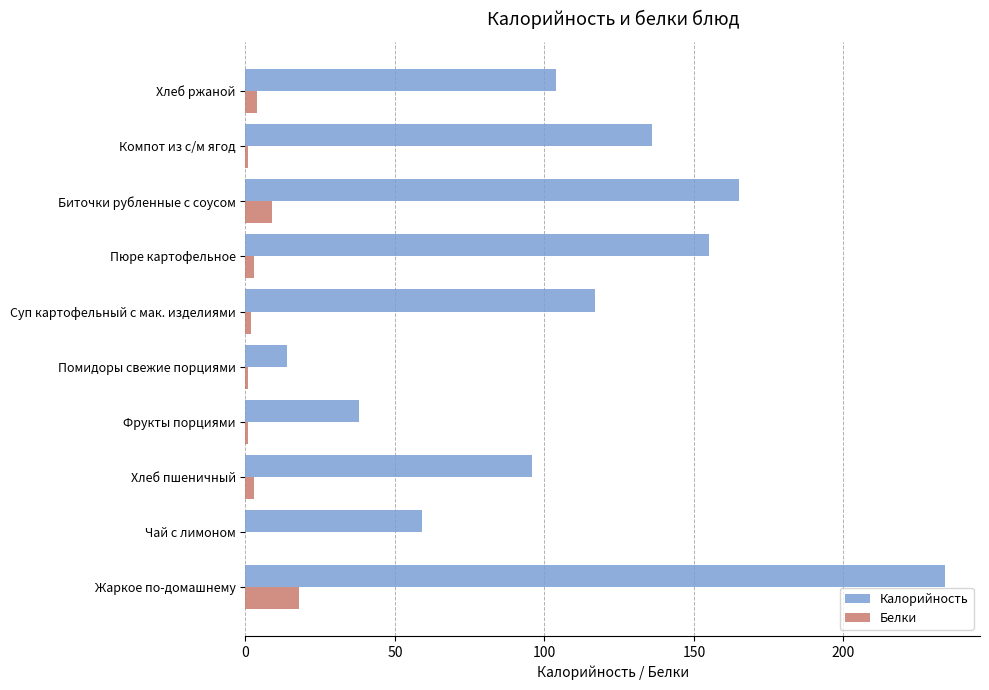

Which series has the largest total across all categories?

Калорийность